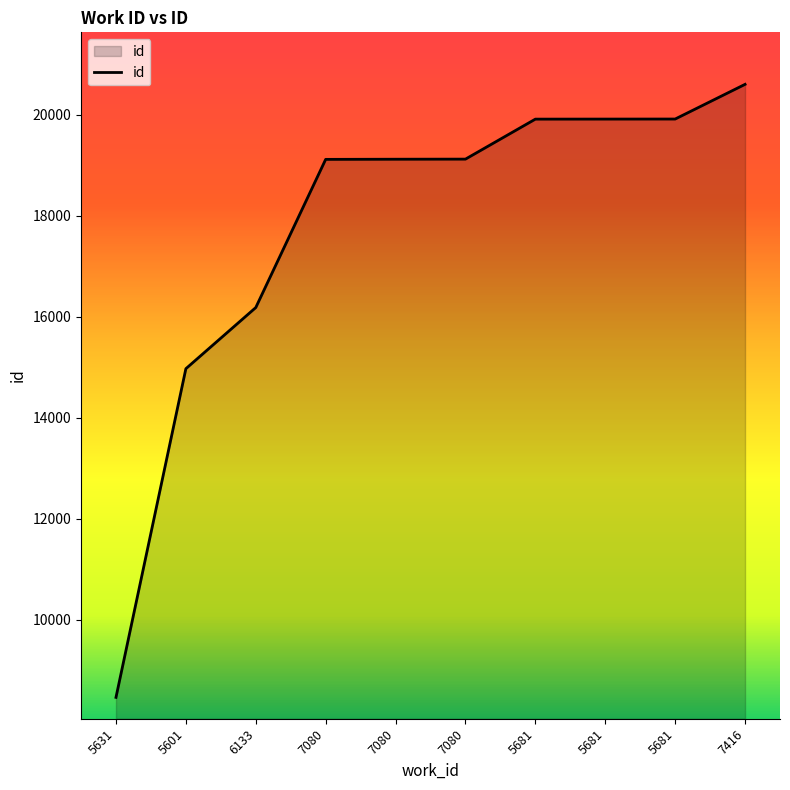

Which label corresponds to the smallest value in the chart?

5631